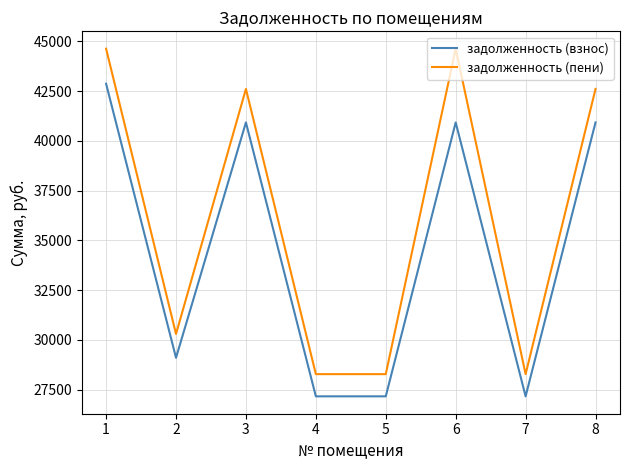

What is the difference between the second highest and minimum values in the задолженность (пени) series?

16350.7